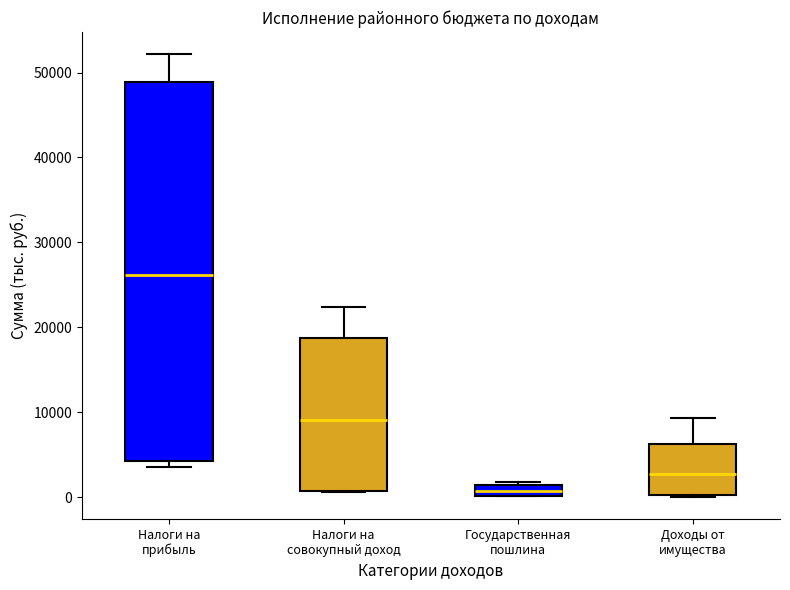

Where is the upper edge of the box for Государственная пошлина on the y-axis? The values are not printed on the chart, so give them approximately, as read against the axis.

1000